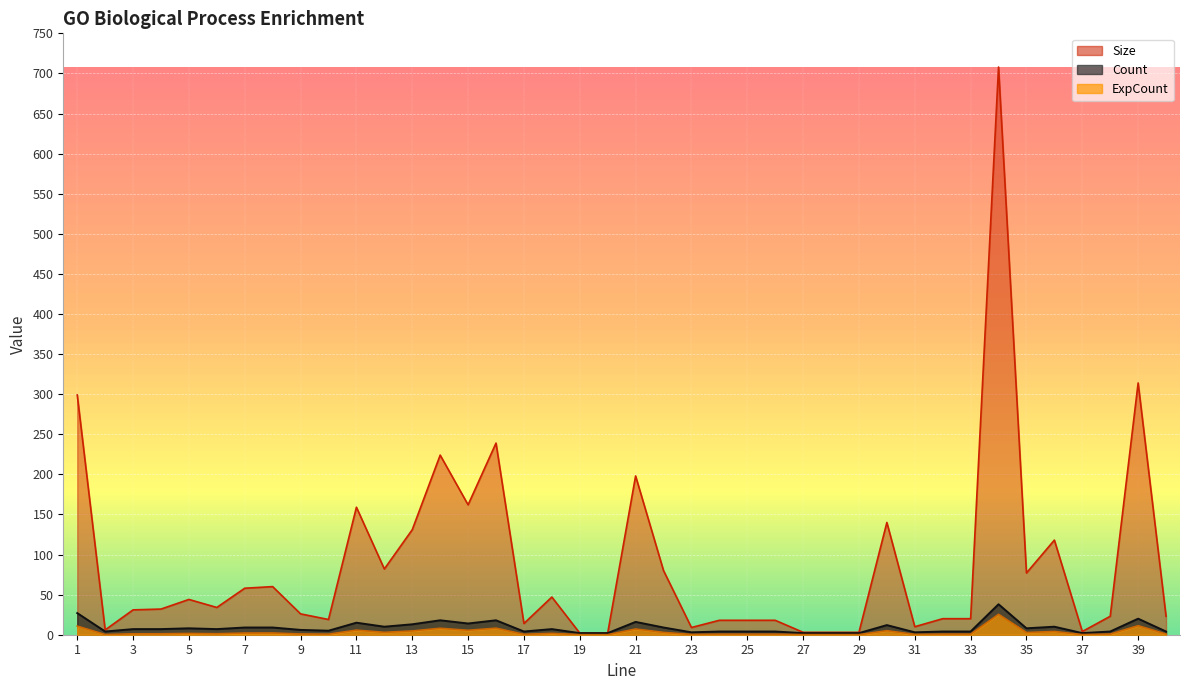

At which category is the sum across all series the highest?

34